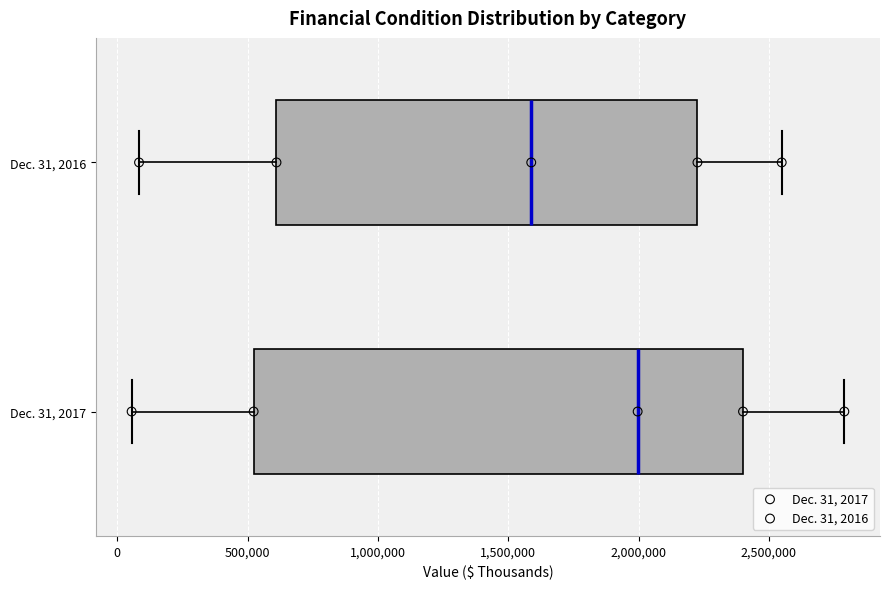

Reading bottom to top, transcribe this box plot: for each box, give where its median line is, the range the box spans, and where its two whiskers end, as read against the x-axis. The values are not printed on the chart, so give them approximately, as read against the axis.

Dec. 31, 2017: median 2000000, box 500000 to 2400000, whiskers 50000 to 2800000
Dec. 31, 2016: median 1600000, box 600000 to 2250000, whiskers 100000 to 2550000